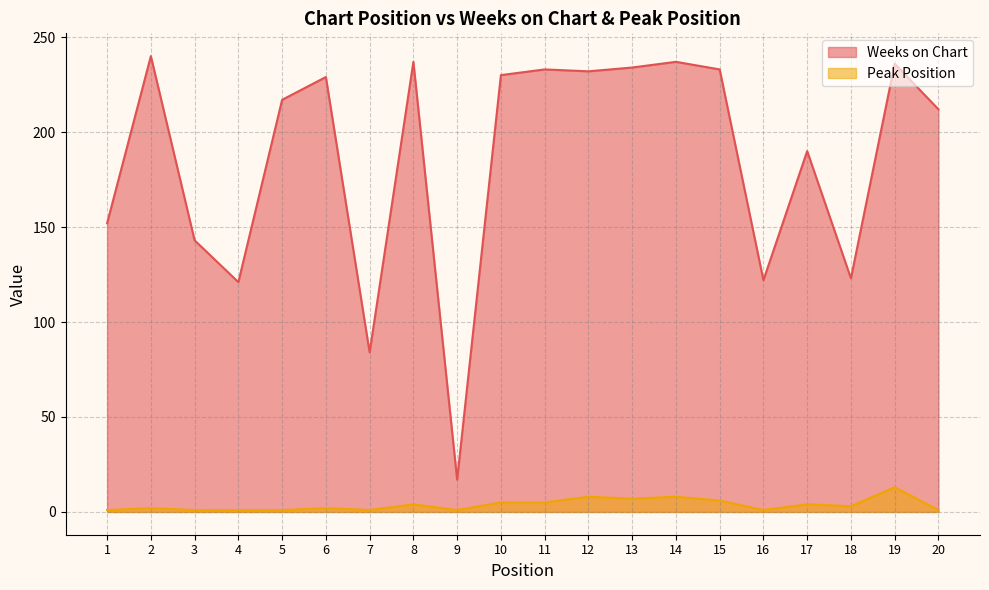

Rank the categories by Peak Position value from highest to lowest.

19, 12, 14, 13, 15, 10, 11, 8, 17, 18, 2, 6, 1, 3, 4, 5, 7, 9, 16, 20